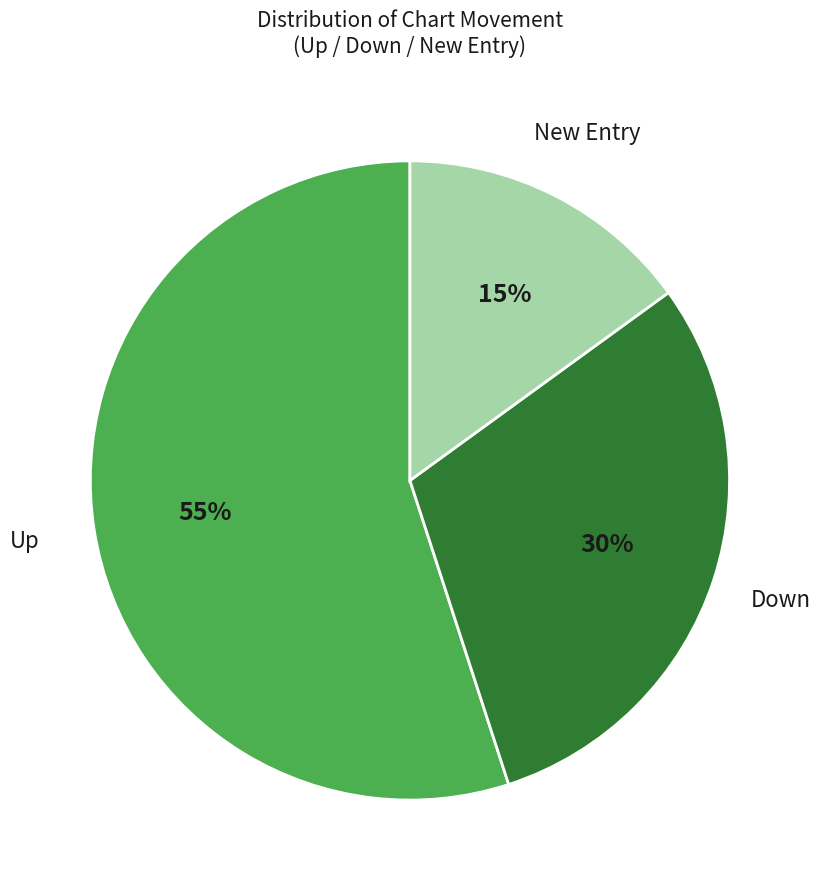

To the nearest percent, what is the difference between the largest and smallest slice percentages?

40%